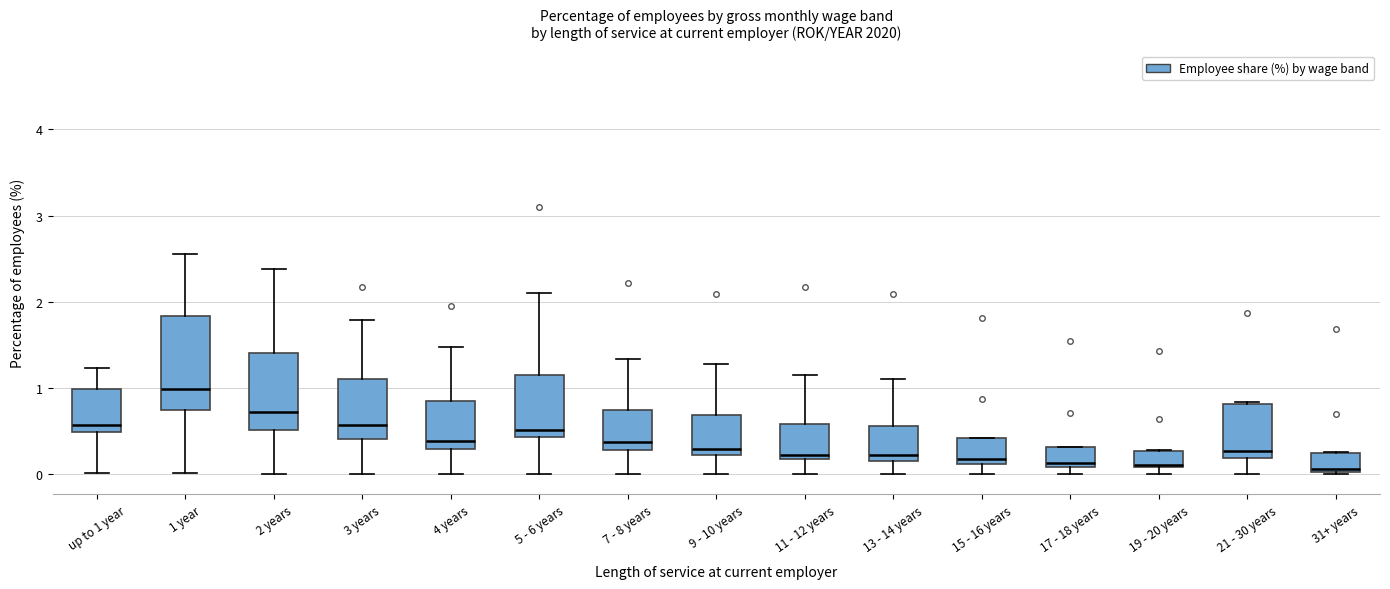

Reading left to right, read every box against the y-axis: the position of its median line, the range the box covers, and the ends of its whiskers. The values are not printed on the chart, so give them approximately, as read against the axis.

up to 1 year: median 0.6, box 0.5 to 1.0, whiskers 0.0 to 1.2
1 year: median 1.0, box 0.7 to 1.8, whiskers 0.0 to 2.6
2 years: median 0.7, box 0.5 to 1.4, whiskers 0.0 to 2.4
3 years: median 0.6, box 0.4 to 1.1, whiskers 0.0 to 1.8
4 years: median 0.4, box 0.3 to 0.8, whiskers 0.0 to 1.5
5 - 6 years: median 0.5, box 0.4 to 1.1, whiskers 0.0 to 2.1
7 - 8 years: median 0.4, box 0.3 to 0.7, whiskers 0.0 to 1.3
9 - 10 years: median 0.3, box 0.2 to 0.7, whiskers 0.0 to 1.3
11 - 12 years: median 0.2 (just above the box's lower edge), box 0.2 to 0.6, whiskers 0.0 to 1.2
13 - 14 years: median 0.2 (just above the box's lower edge), box 0.2 to 0.6, whiskers 0.0 to 1.1
15 - 16 years: median 0.2, box 0.1 to 0.4, whiskers 0.0 to 0.4
17 - 18 years: median 0.1 (just above the box's lower edge), box 0.1 to 0.3, whiskers 0.0 to 0.3
19 - 20 years: median 0.1 (drawn on the box's lower edge), box 0.1 to 0.3, whiskers 0.0 to 0.3
21 - 30 years: median 0.3, box 0.2 to 0.8, whiskers 0.0 to 0.8
31+ years: median 0.1, box 0.0 to 0.2, whiskers 0.0 to 0.3